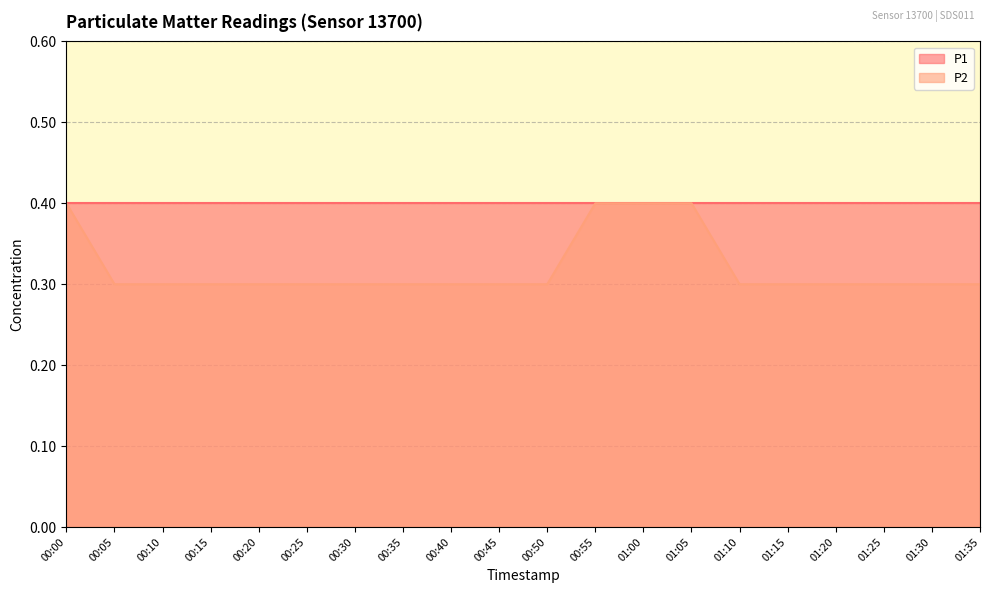

Count the number of data series in this chart.

2